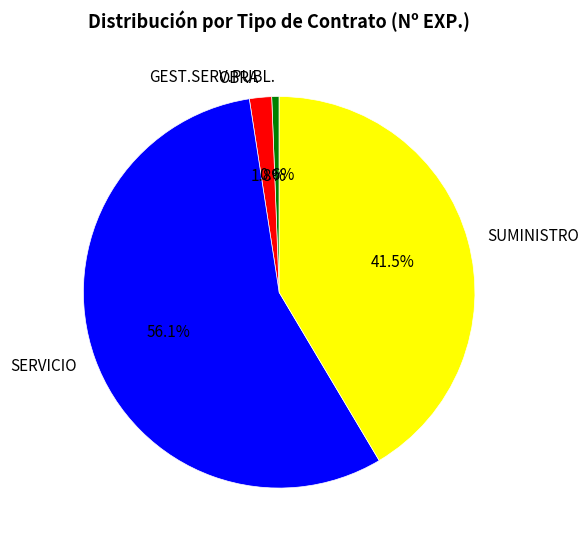

Between SUMINISTRO and OBRA, which is larger?

SUMINISTRO